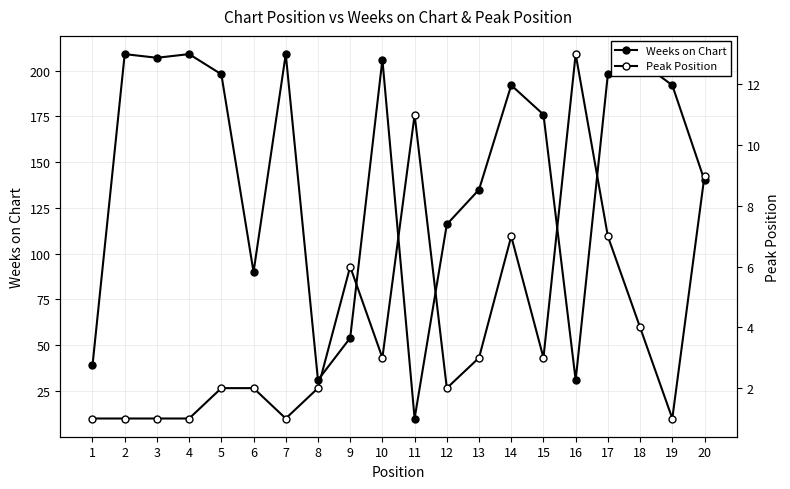

What is the average value of the Peak Position series?

4